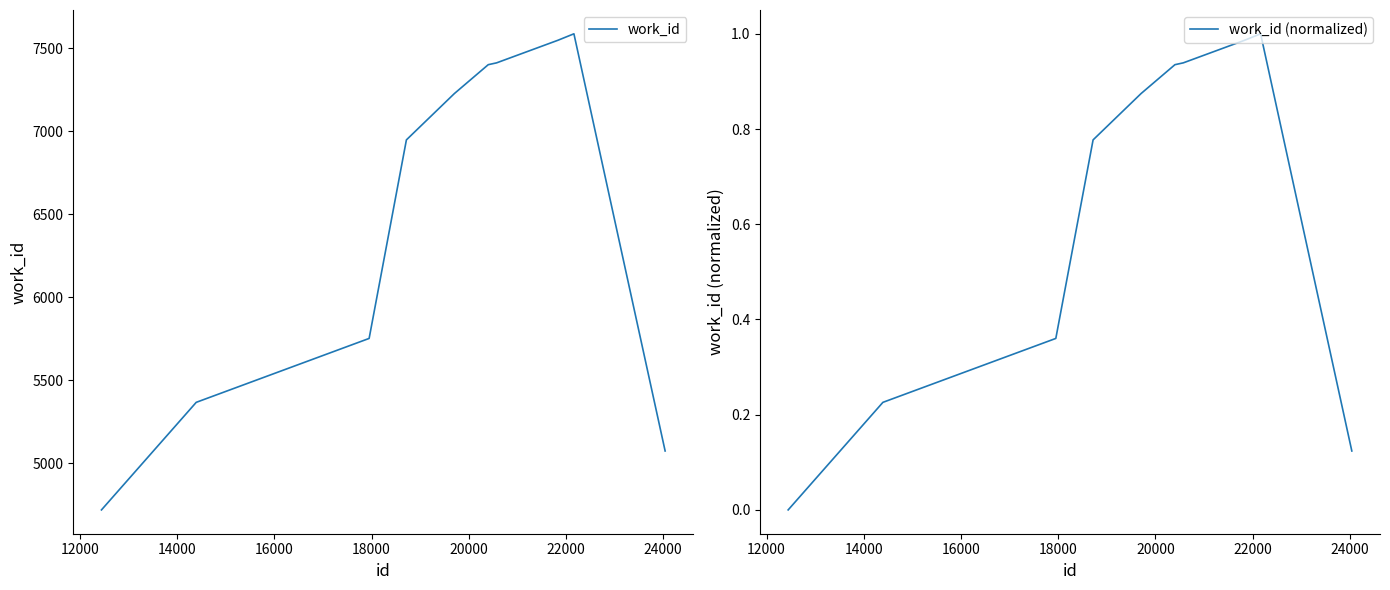

What is the average value of the work_id series?

6502.5